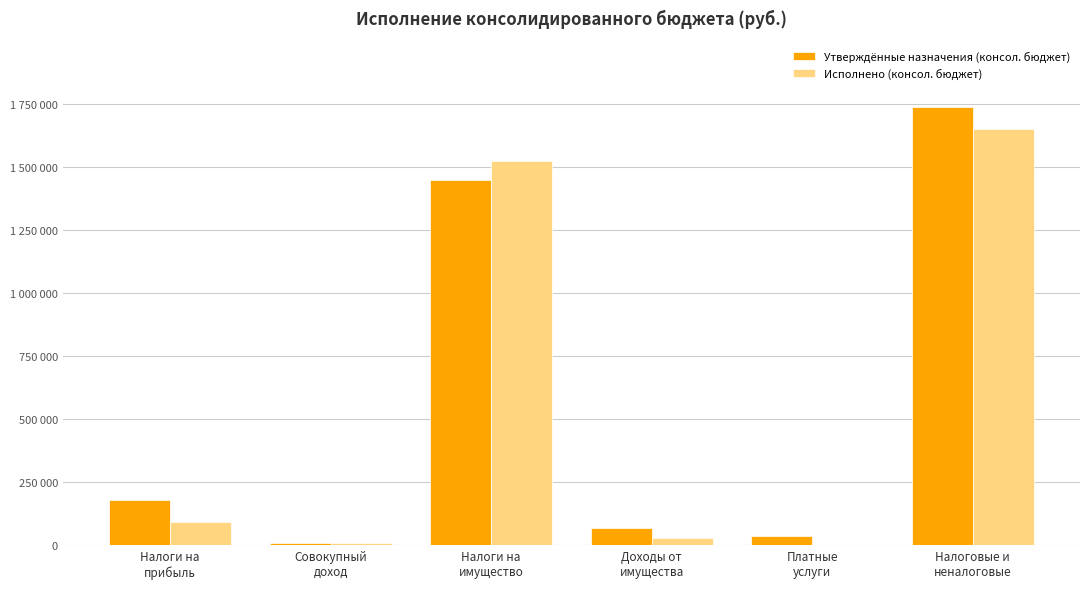

The Исполнено (консол. бюджет) series shows 91242.5 at Налоги на
прибыль. True or false?

True